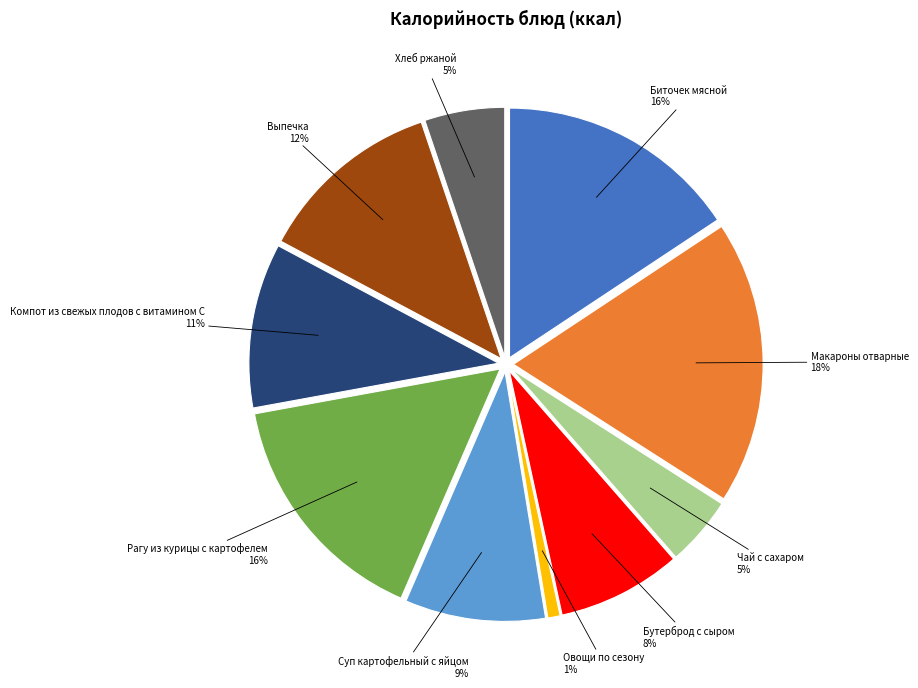

Do Бутерброд с сыром and Выпечка together represent more than half of the pie?

No